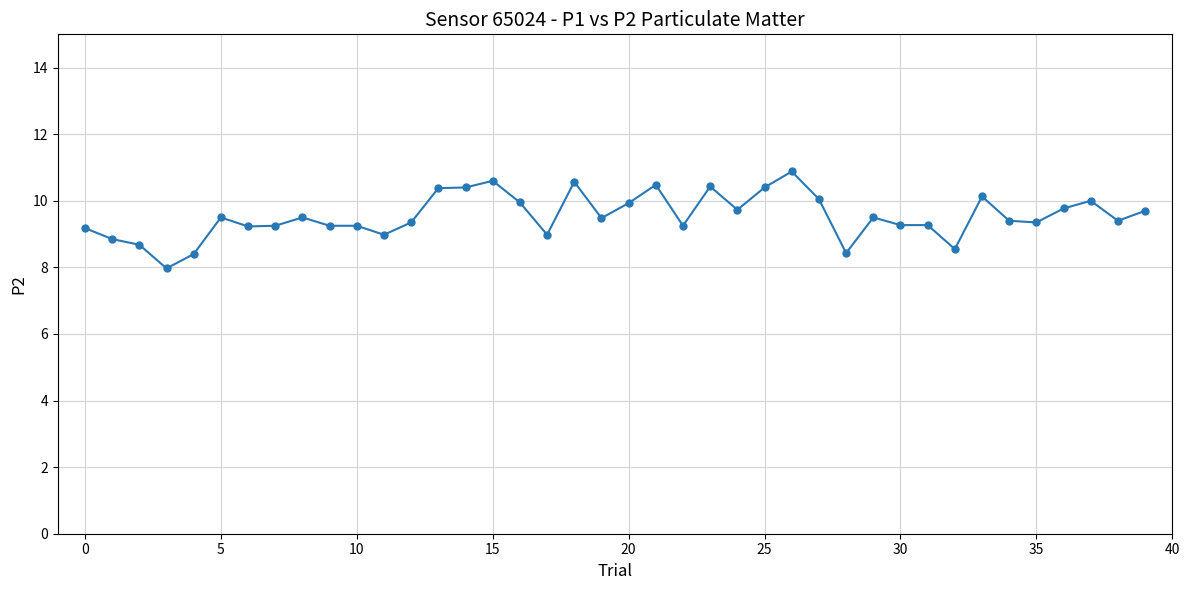

What is the sum of all values?

381.7